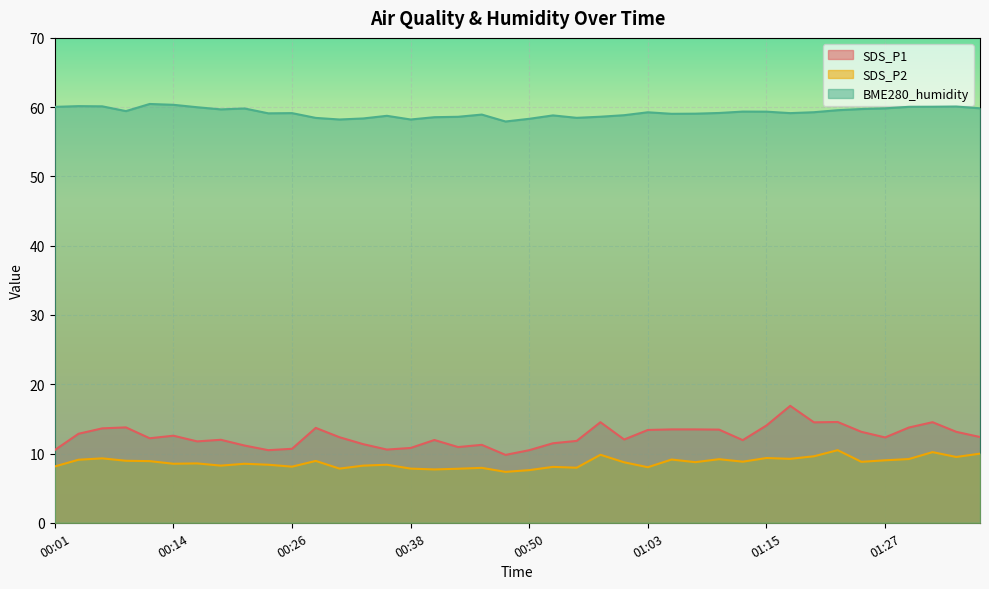

Is the value of SDS_P1 at 00:28 greater than the value of BME280_humidity at 00:01?

No